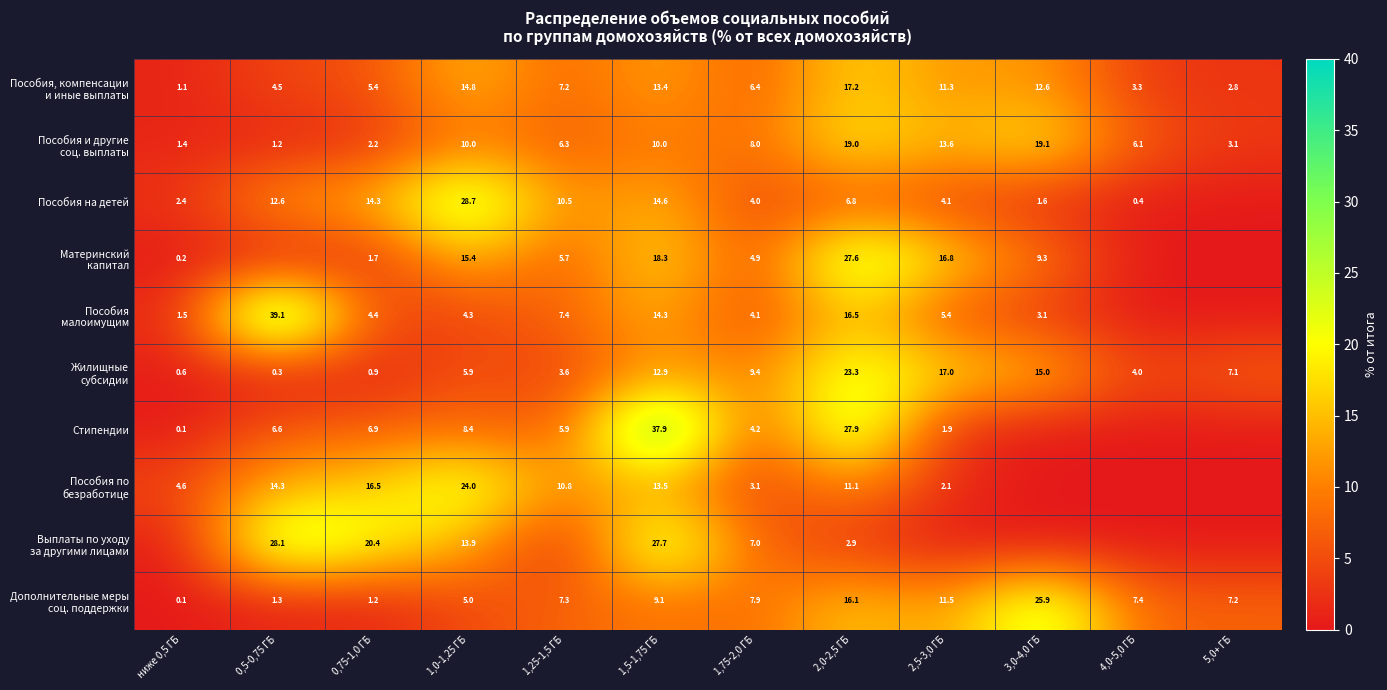

True or false: Пособия на детей has a value of 4.1 at 2,5-3,0 ГБ.

True